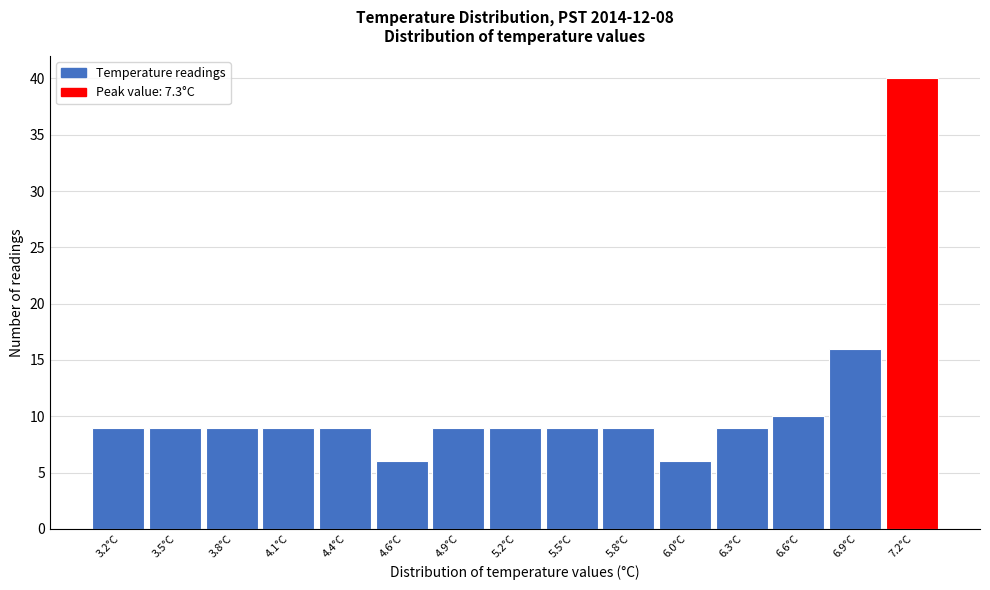

Reading left to right, list every bar in this chart as the range it spans on the x-axis followed by its height. Neither the bar edges nor the heights are printed on the chart, so give them approximately, as read against the axes.

3.10 to 3.40: 9
3.40 to 3.65: 9
3.65 to 3.95: 9
3.95 to 4.20: 9
4.20 to 4.50: 9
4.50 to 4.80: 6
4.80 to 5.05: 9
5.05 to 5.35: 9
5.35 to 5.60: 9
5.60 to 5.90: 9
5.90 to 6.20: 6
6.20 to 6.45: 9
6.45 to 6.75: 10
6.75 to 7.00: 16
7.00 to 7.30: 40